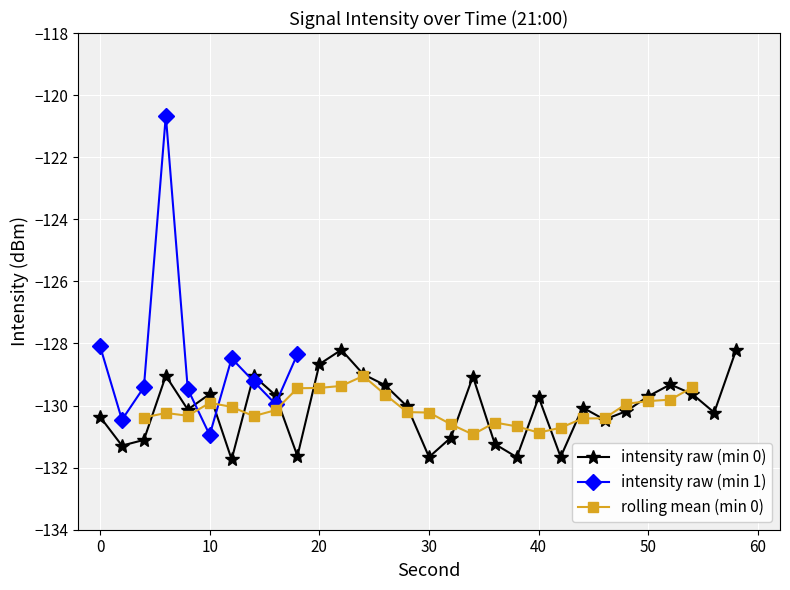

How many interior local valleys does the intensity raw (min 0) series have?

9